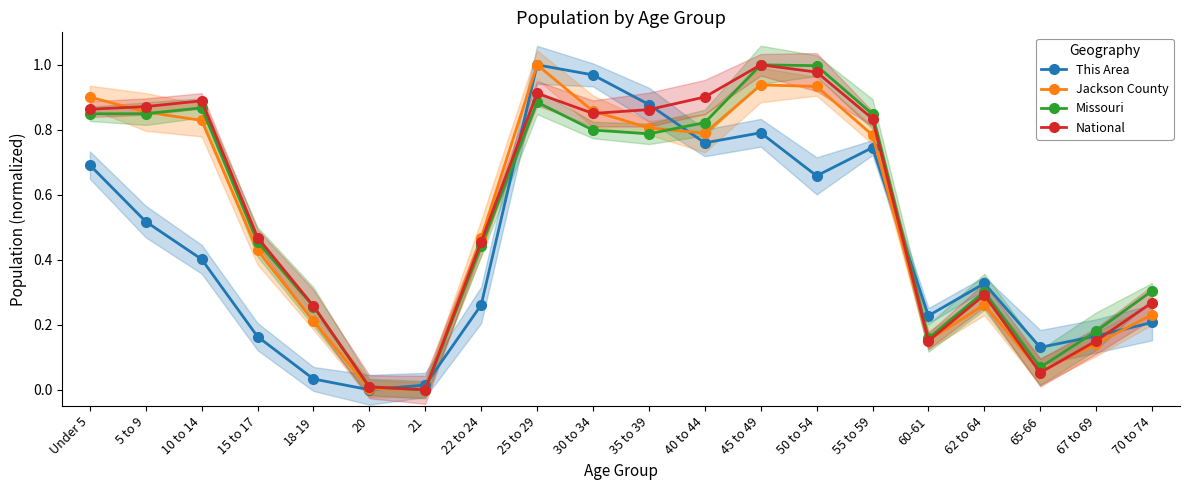

What is the maximum value shown in the chart?

1.0